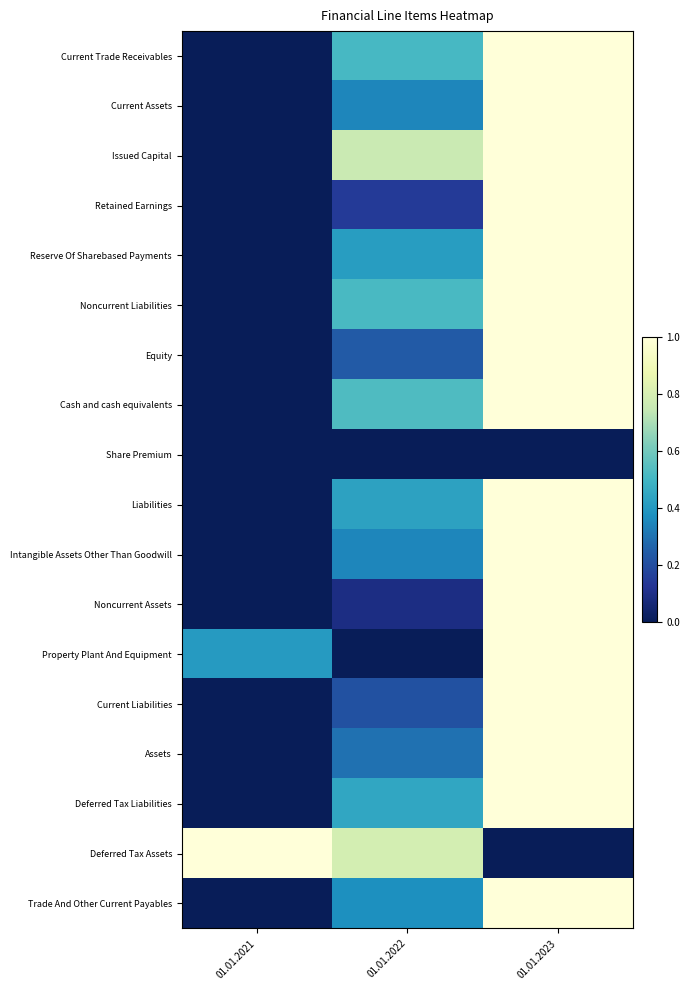

Reading right to left, what are all the values shown in this chart?

Current Trade Receivables: 01.01.2023=1.0	01.01.2022=0.5	01.01.2021=0.0
Current Assets: 01.01.2023=1.0	01.01.2022=0.3	01.01.2021=0.0
Issued Capital: 01.01.2023=1.0	01.01.2022=0.8	01.01.2021=0.0
Retained Earnings: 01.01.2023=1.0	01.01.2022=0.1	01.01.2021=0.0
Reserve Of Sharebased Payments: 01.01.2023=1.0	01.01.2022=0.4	01.01.2021=0.0
Noncurrent Liabilities: 01.01.2023=1.0	01.01.2022=0.5	01.01.2021=0.0
Equity: 01.01.2023=1.0	01.01.2022=0.2	01.01.2021=0.0
Cash and cash equivalents: 01.01.2023=1.0	01.01.2022=0.5	01.01.2021=0.0
Share Premium: 01.01.2023=0.0	01.01.2022=0.0	01.01.2021=0.0
Liabilities: 01.01.2023=1.0	01.01.2022=0.4	01.01.2021=0.0
Intangible Assets Other Than Goodwill: 01.01.2023=1.0	01.01.2022=0.4	01.01.2021=0.0
Noncurrent Assets: 01.01.2023=1.0	01.01.2022=0.1	01.01.2021=0.0
Property Plant And Equipment: 01.01.2023=1.0	01.01.2022=0.0	01.01.2021=0.4
Current Liabilities: 01.01.2023=1.0	01.01.2022=0.2	01.01.2021=0.0
Assets: 01.01.2023=1.0	01.01.2022=0.3	01.01.2021=0.0
Deferred Tax Liabilities: 01.01.2023=1.0	01.01.2022=0.4	01.01.2021=0.0
Deferred Tax Assets: 01.01.2023=0.0	01.01.2022=0.8	01.01.2021=1.0
Trade And Other Current Payables: 01.01.2023=1.0	01.01.2022=0.4	01.01.2021=0.0